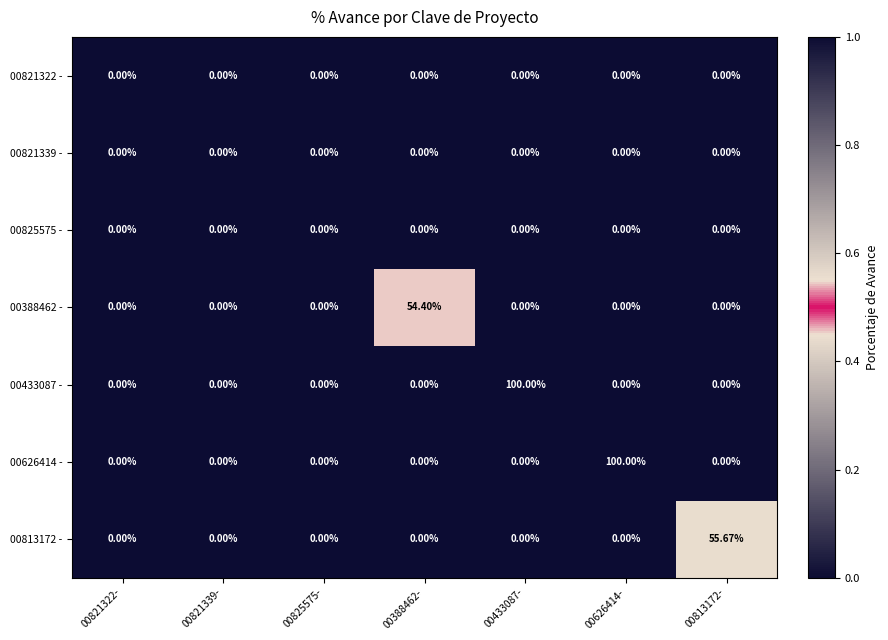

How many data points does each series have?

7